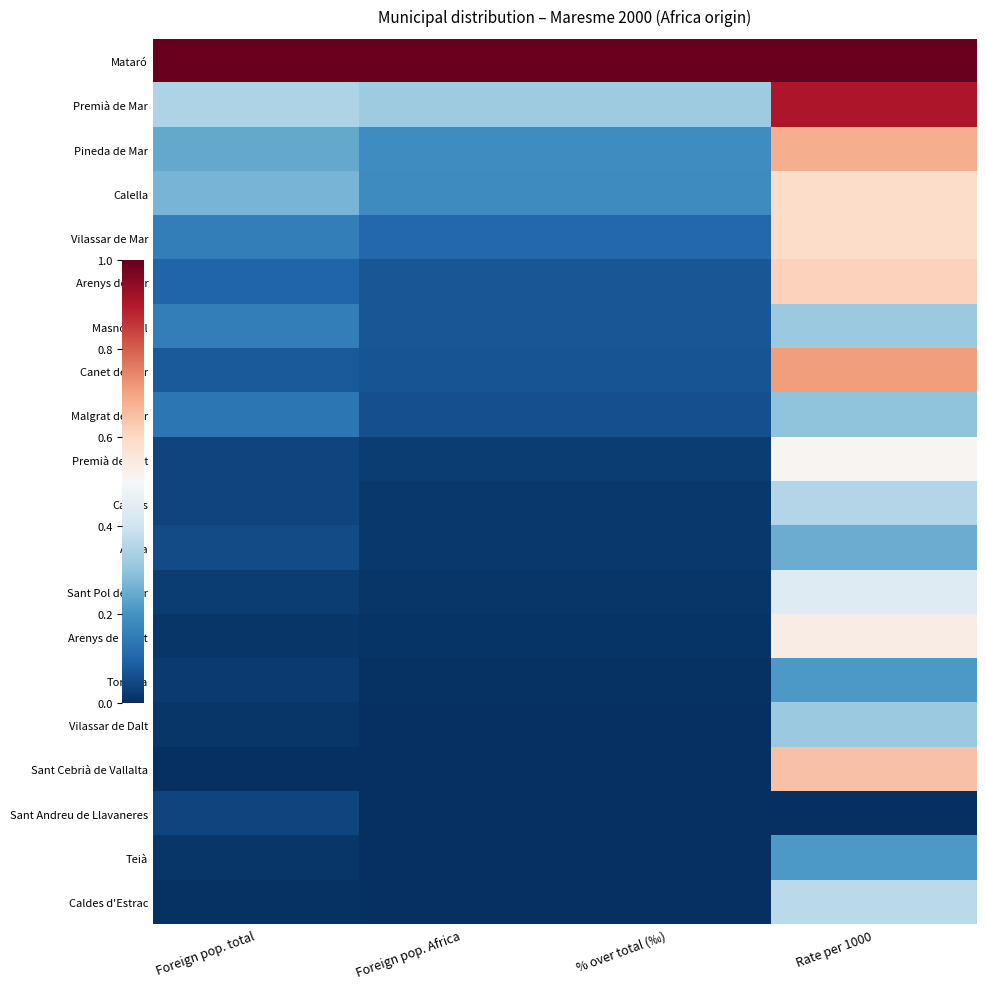

How many data points does each series have?

4